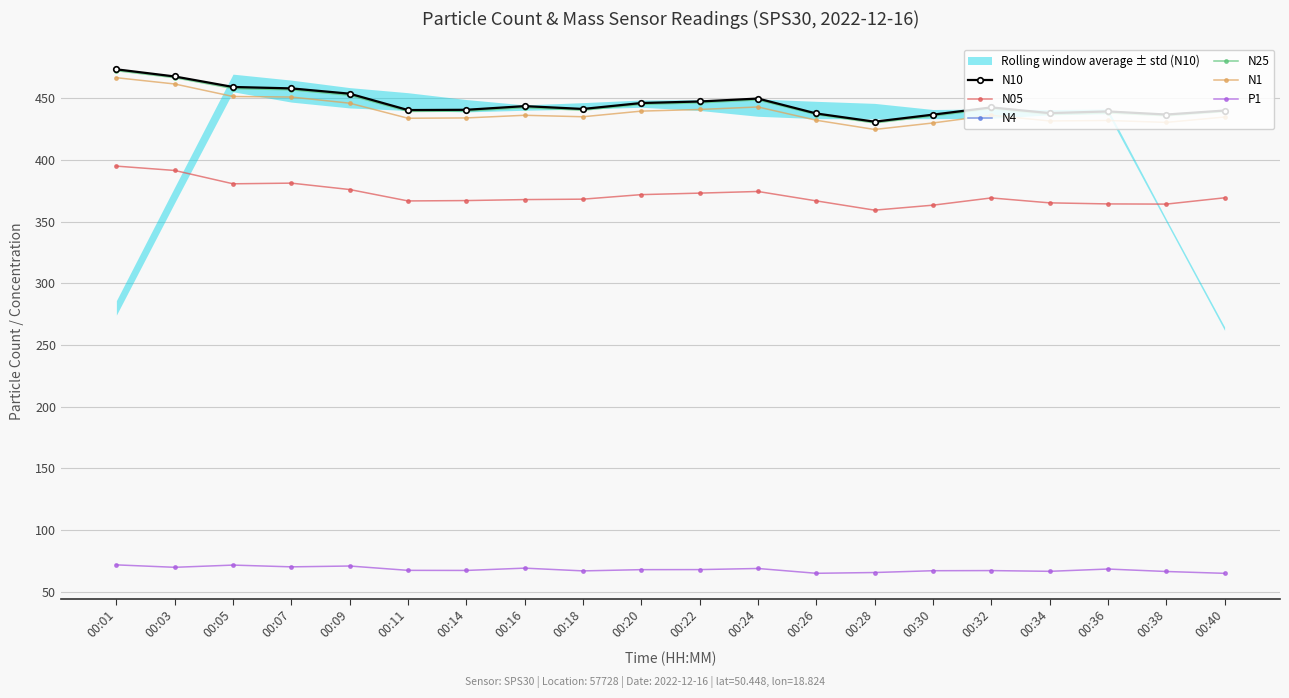

Is it true that N05 equals 175.8 at 00:14?

False